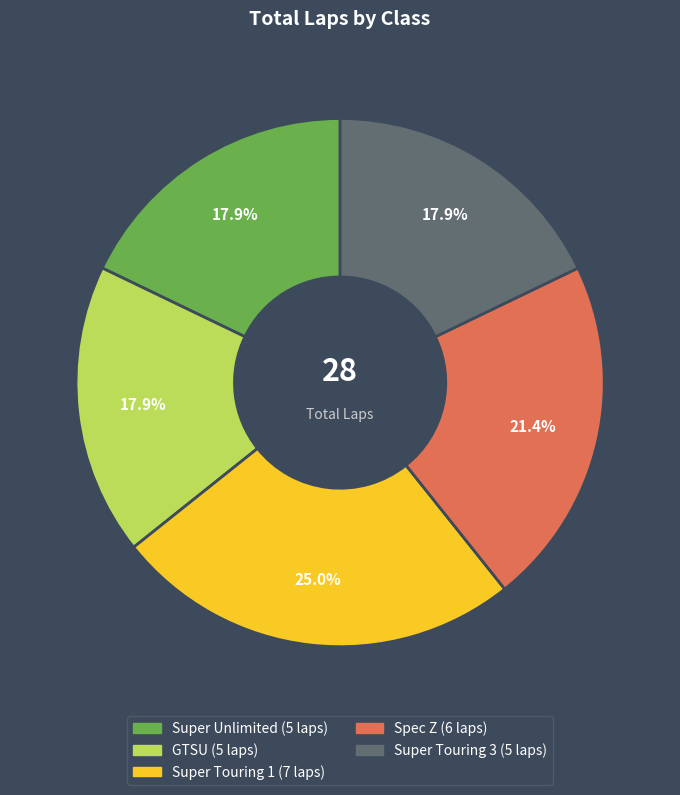

What is the largest slice in the pie chart?

Super Touring 1